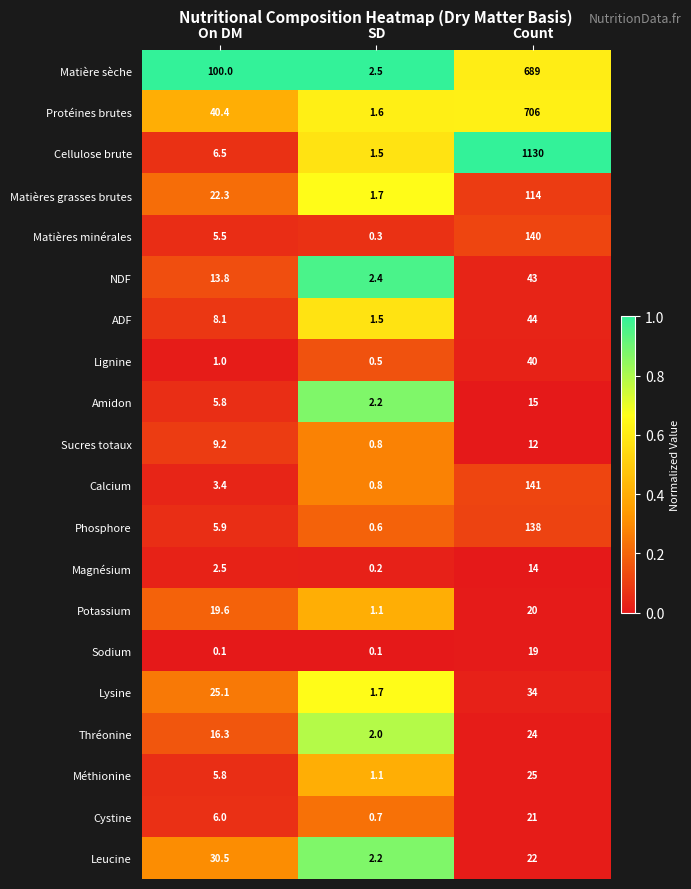

What is the greatest value displayed?

1130.0